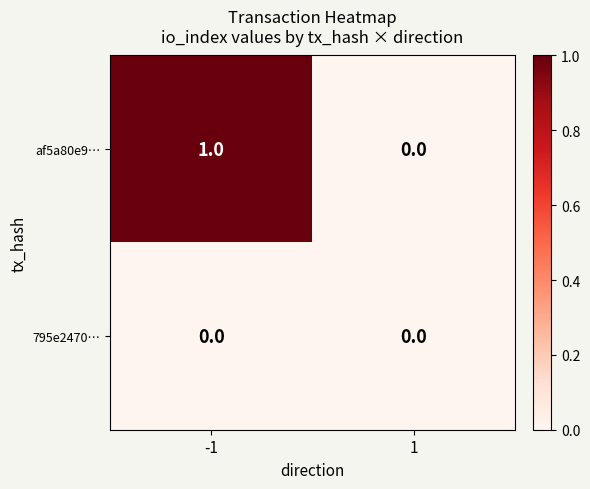

How many data points does each series have?

2